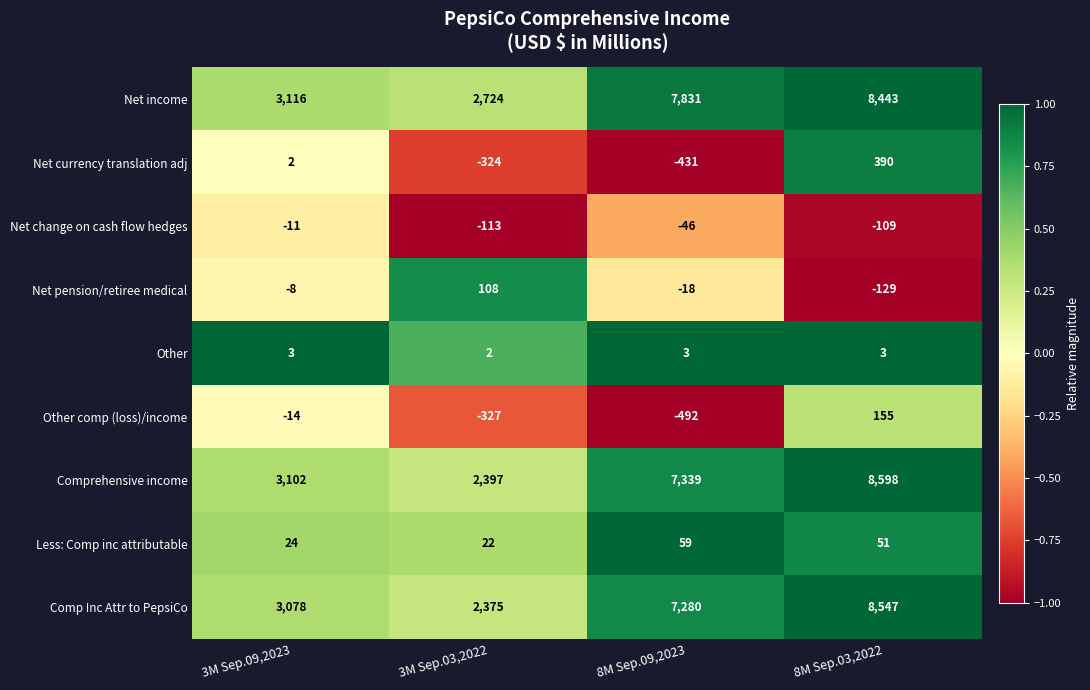

Rank the series at 3M Sep.09,2023 from highest to lowest value.

Net income, Comprehensive income, Comp Inc Attr to PepsiCo, Less: Comp inc attributable, Other, Net currency translation adj, Net pension/retiree medical, Net change on cash flow hedges, Other comp (loss)/income